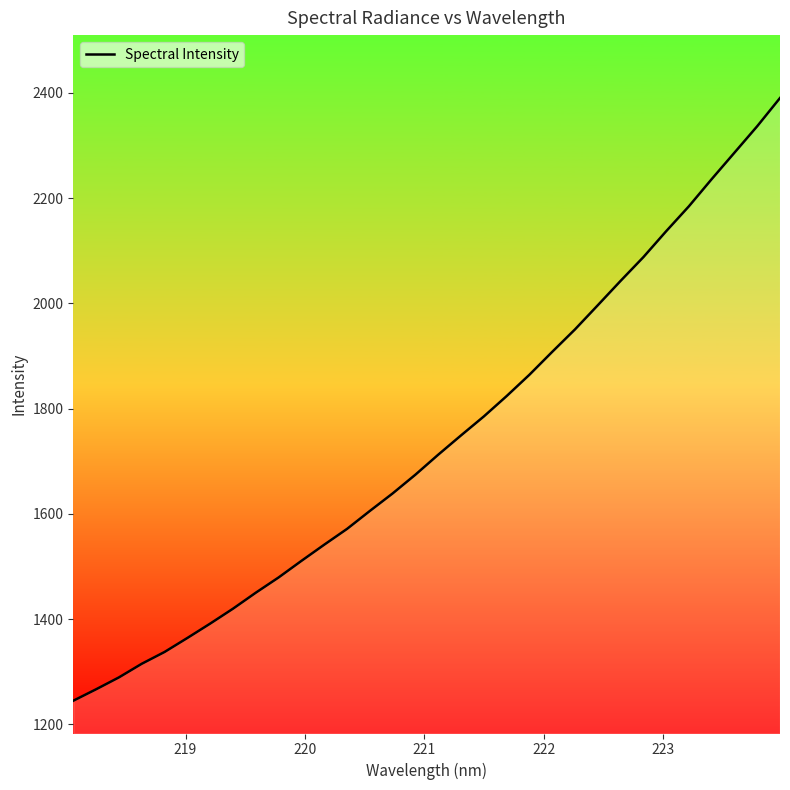

Count the number of data series in this chart.

1